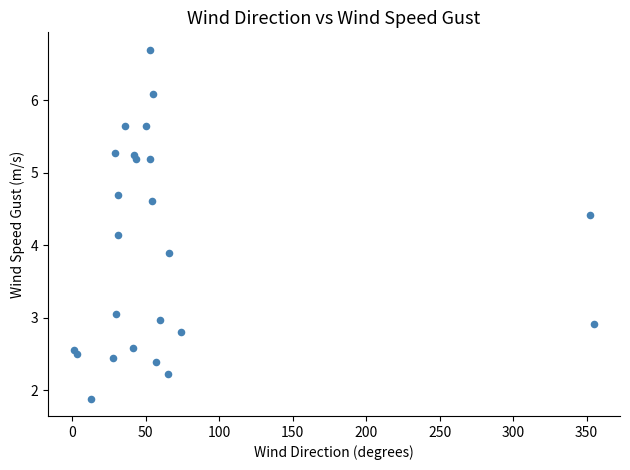

What is the range of X values (max minus min)?

354.0